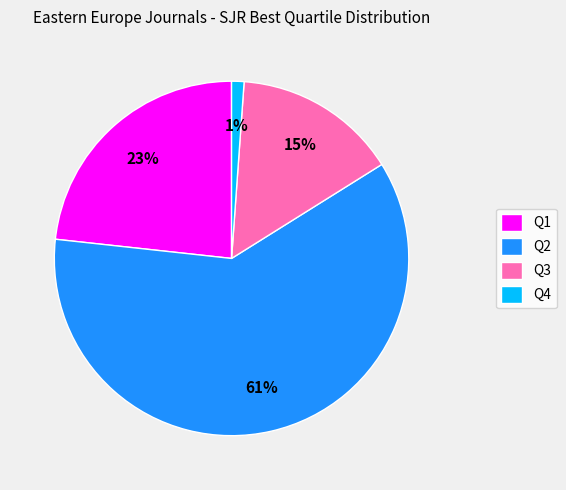

Do Q2 and Q3 together represent more than half of the pie?

Yes